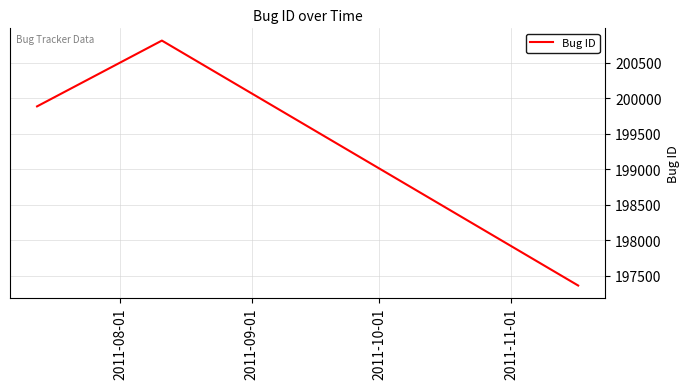

What is the difference between the maximum and minimum values?

3447